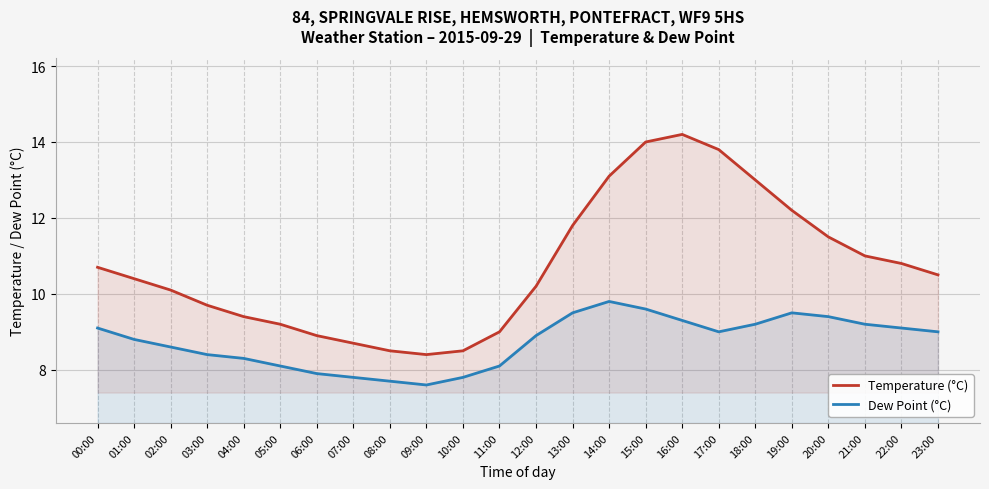

Which has a higher value, 05:00 or 02:00?

02:00